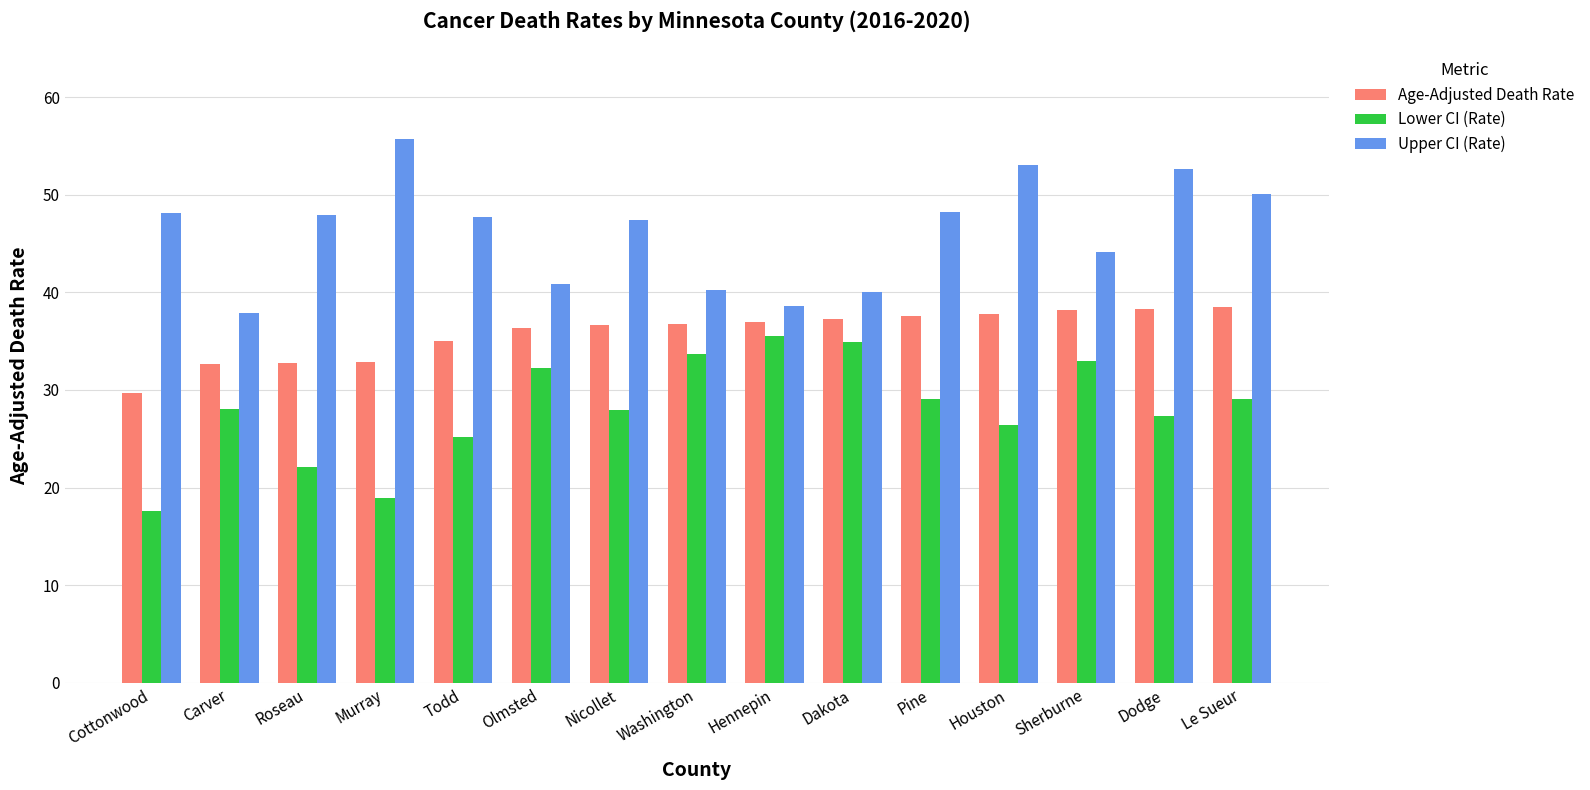

What is the difference between the highest and lowest values at Hennepin?

3.1